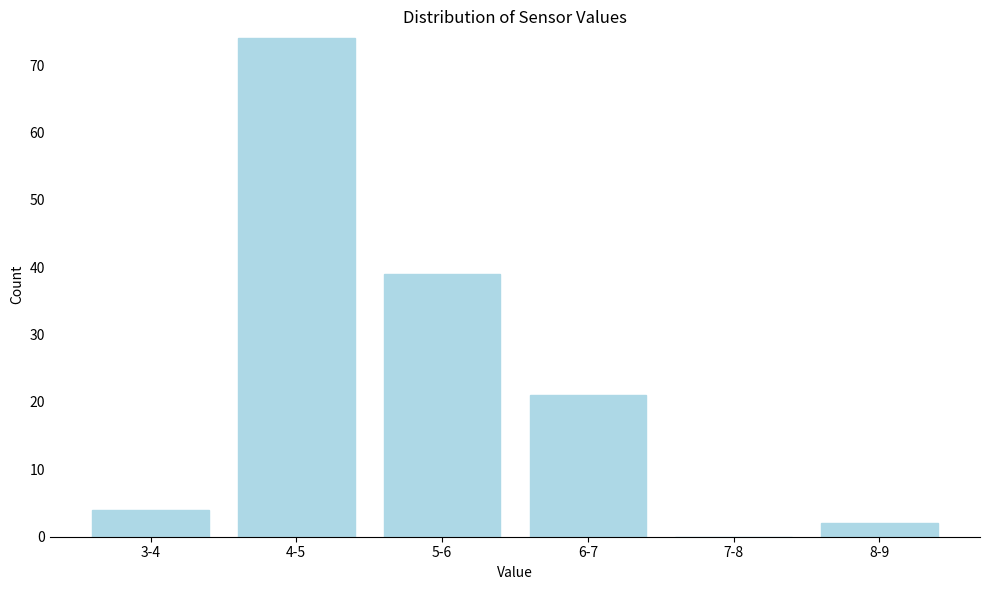

Reading right to left, extract all data points from this chart.

8-9=2	7-8=0	6-7=21	5-6=39	4-5=74	3-4=4